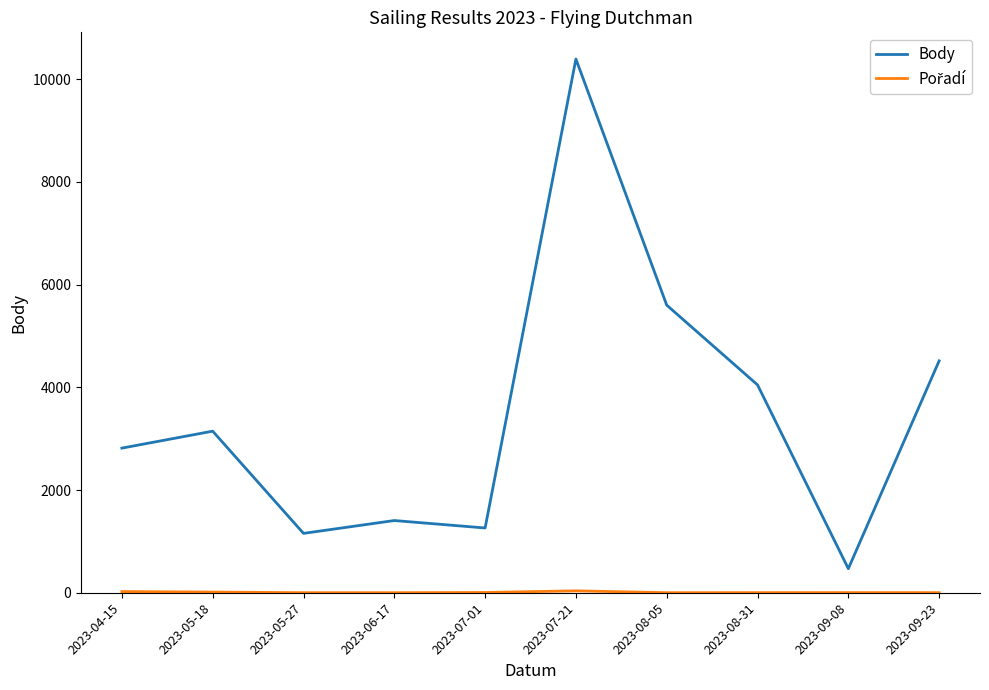

Which category has the highest value across all series?

2023-07-21